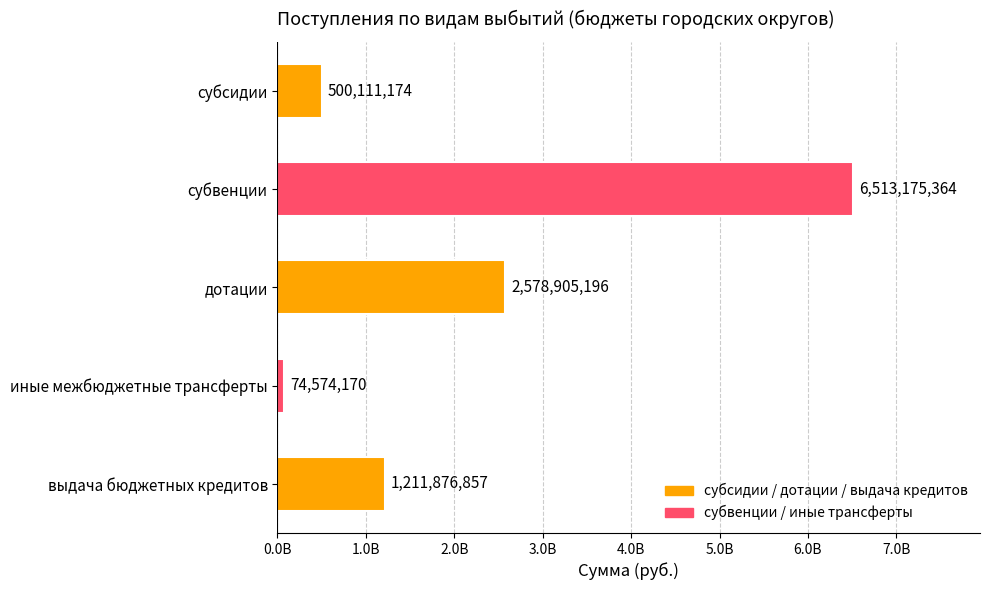

Which label corresponds to the smallest value in the chart?

иные межбюджетные трансферты